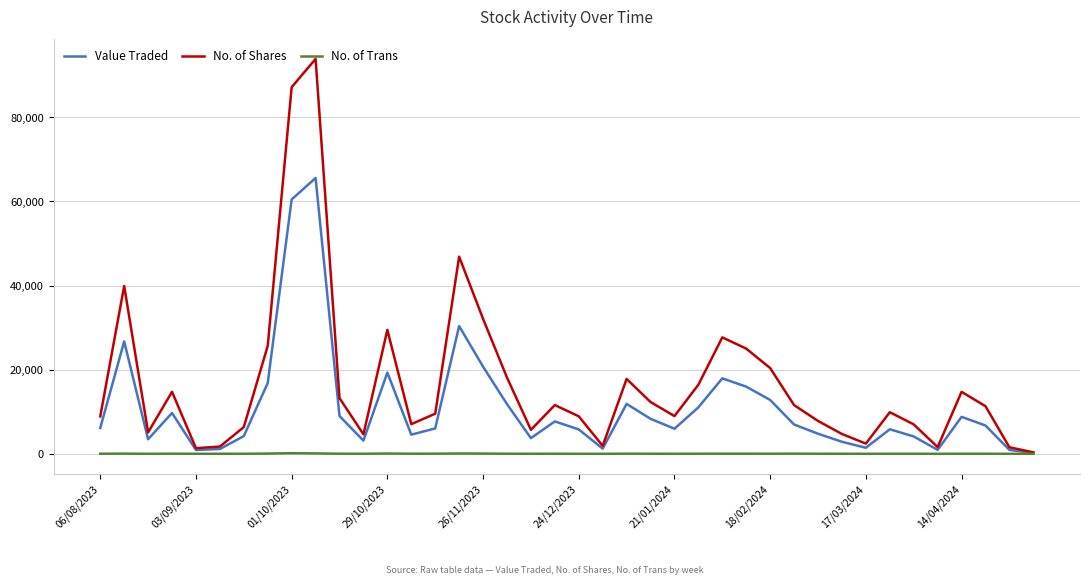

What is the difference between the second highest and minimum values in the No. of Trans series?

95